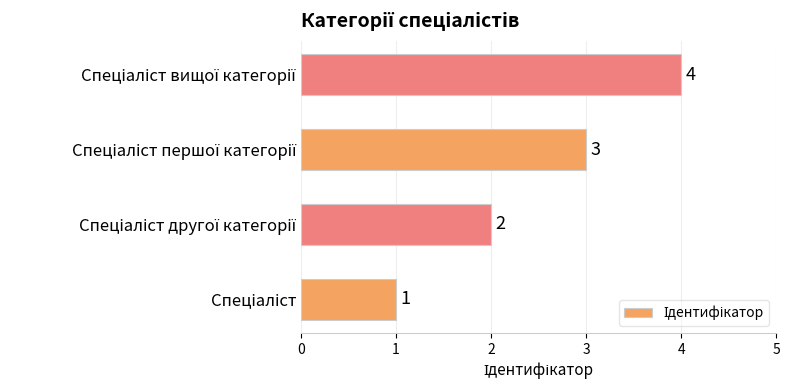

What is the difference between the maximum and minimum values?

3